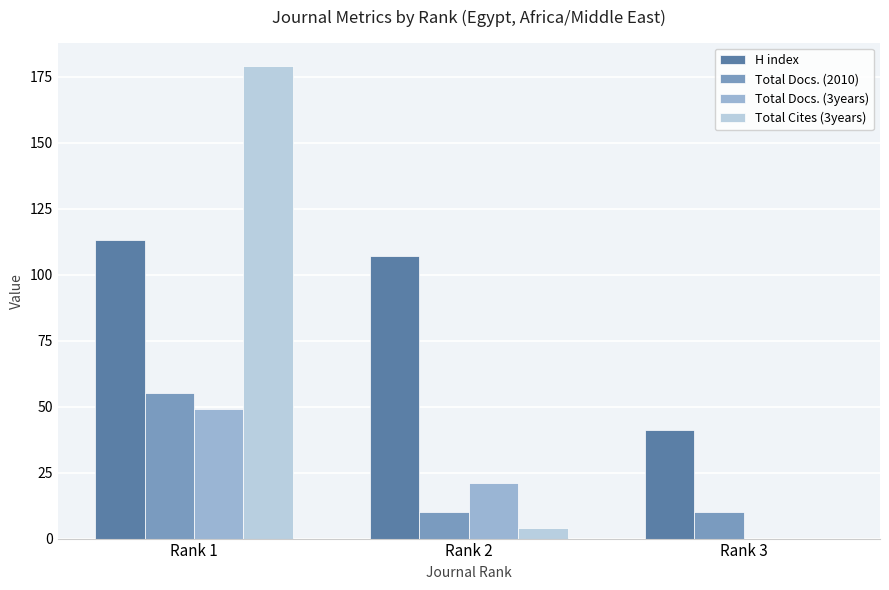

How many categories are shown in the chart?

3